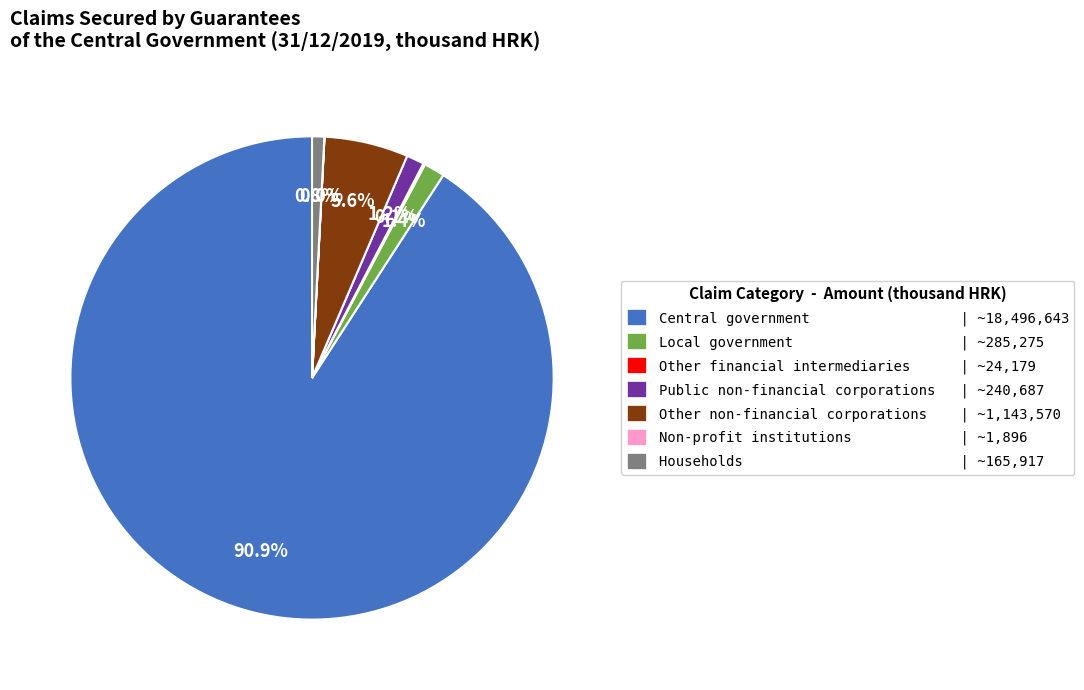

Does Public non-financial corporations | ~240,687 account for over 50% of the chart?

No